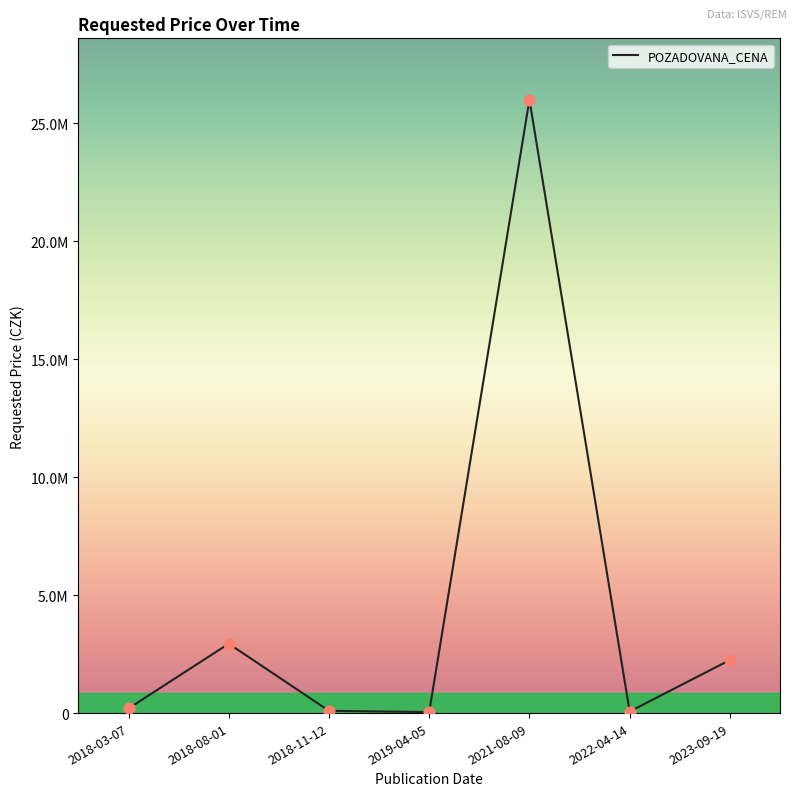

Between 2018-03-07 and 2018-11-12, which is larger?

2018-03-07